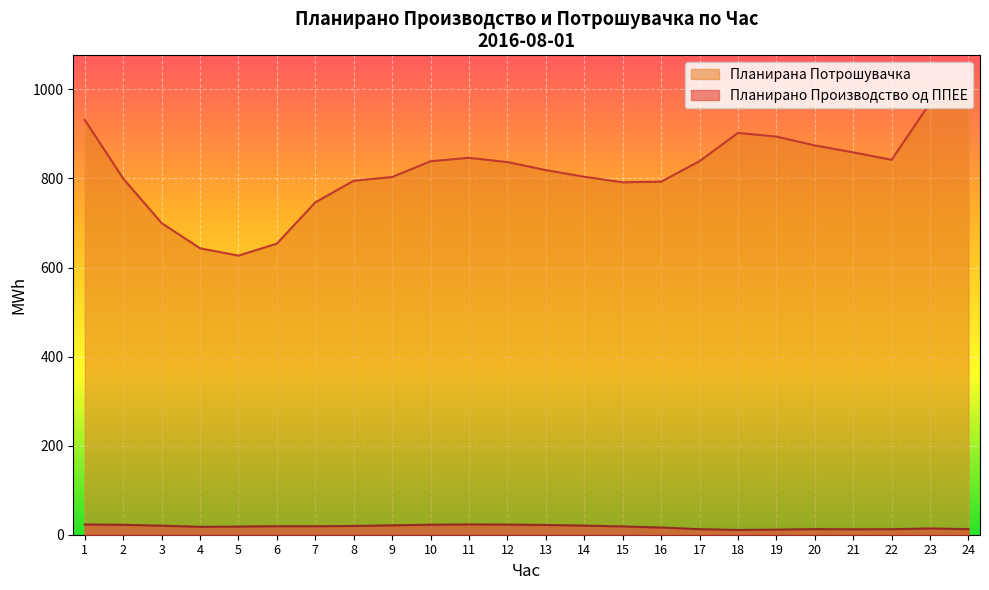

Rank the series by their maximum value, from lowest to highest.

Планирано Производство од ППЕЕ, Планирана Потрошувачка